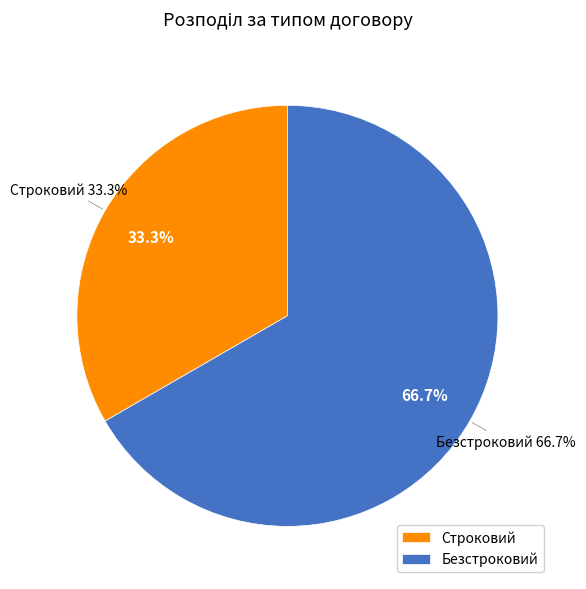

Is there any slice that represents more than half of the pie?

Yes